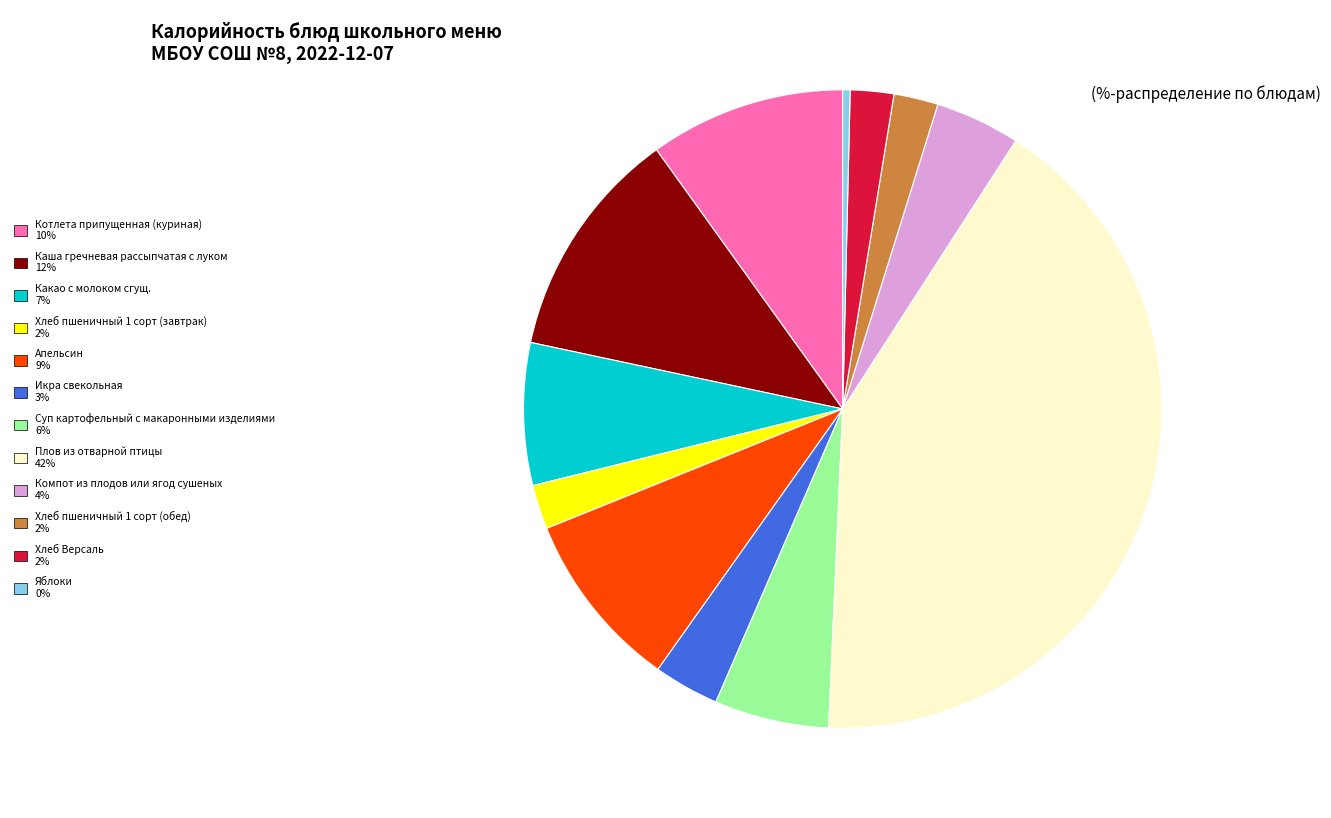

Which has a higher value, Котлета припущенная (куриная) 10% or Хлеб пшеничный 1 сорт (завтрак) 2%?

Котлета припущенная (куриная) 10%